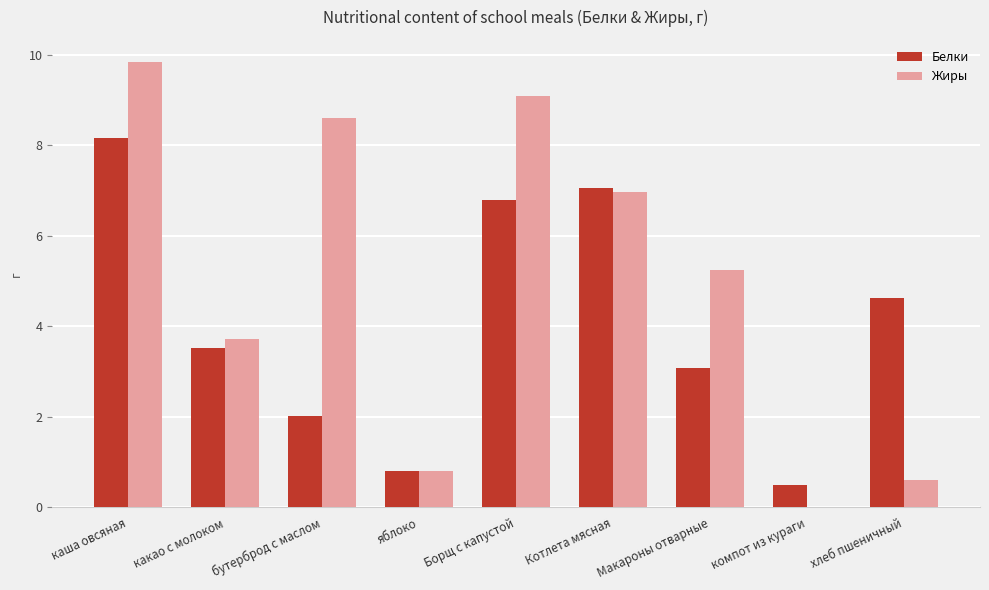

How many distinct data groups are displayed?

2